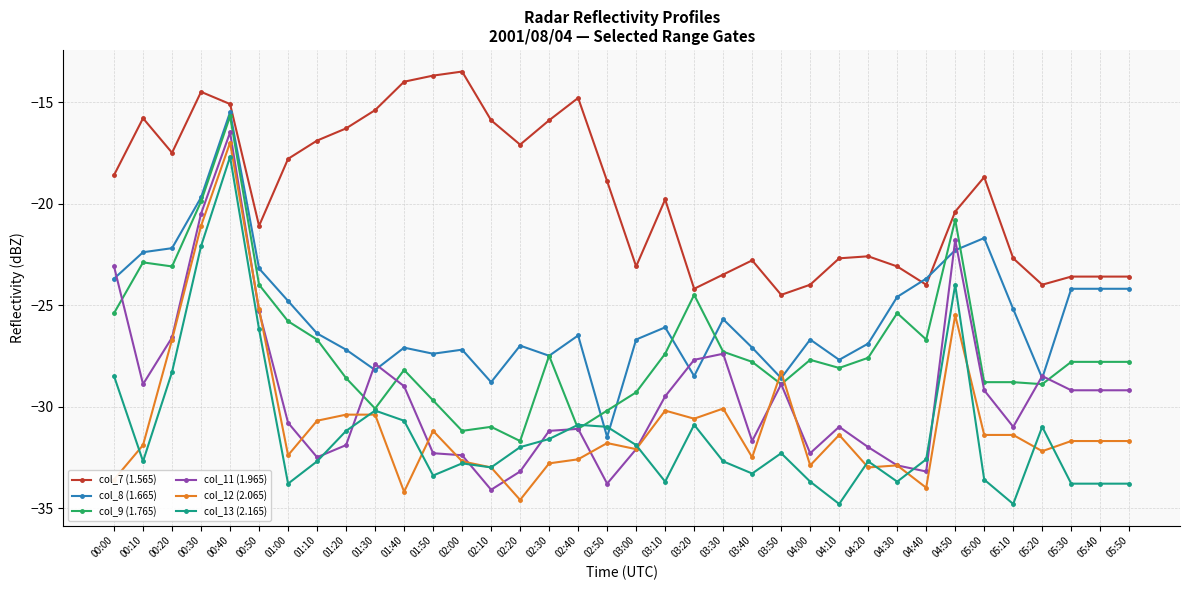

What is the difference between the highest and lowest values at 04:50?

5.1